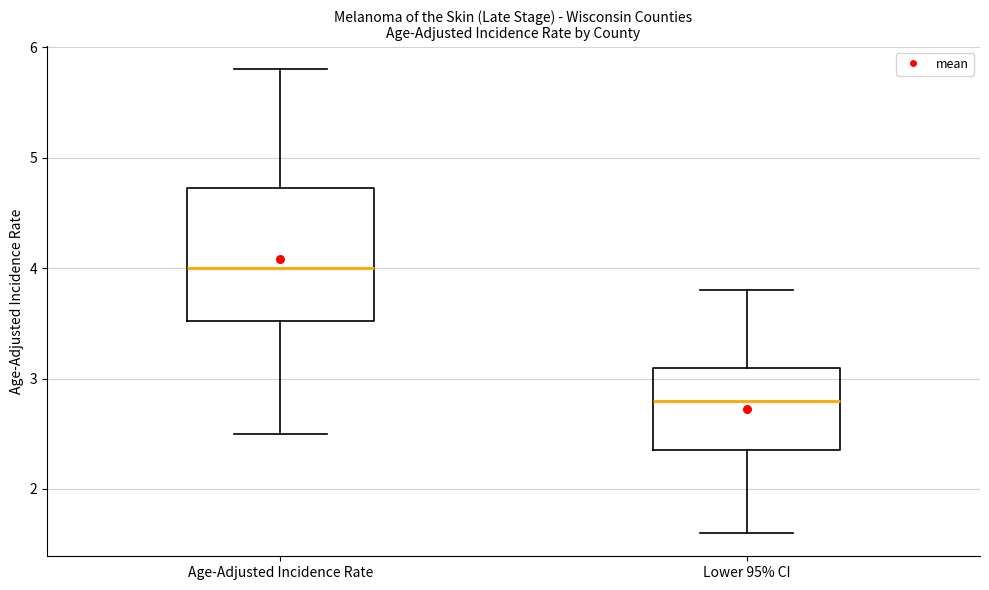

Reading left to right, transcribe this box plot: for each box, give where its median line is, the range the box spans, and where its two whiskers end, as read against the y-axis. The values are not printed on the chart, so give them approximately, as read against the axis.

Age-Adjusted Incidence Rate: median 4.0, box 3.5 to 4.7, whiskers 2.5 to 5.8
Lower 95% CI: median 2.8, box 2.4 to 3.1, whiskers 1.6 to 3.8